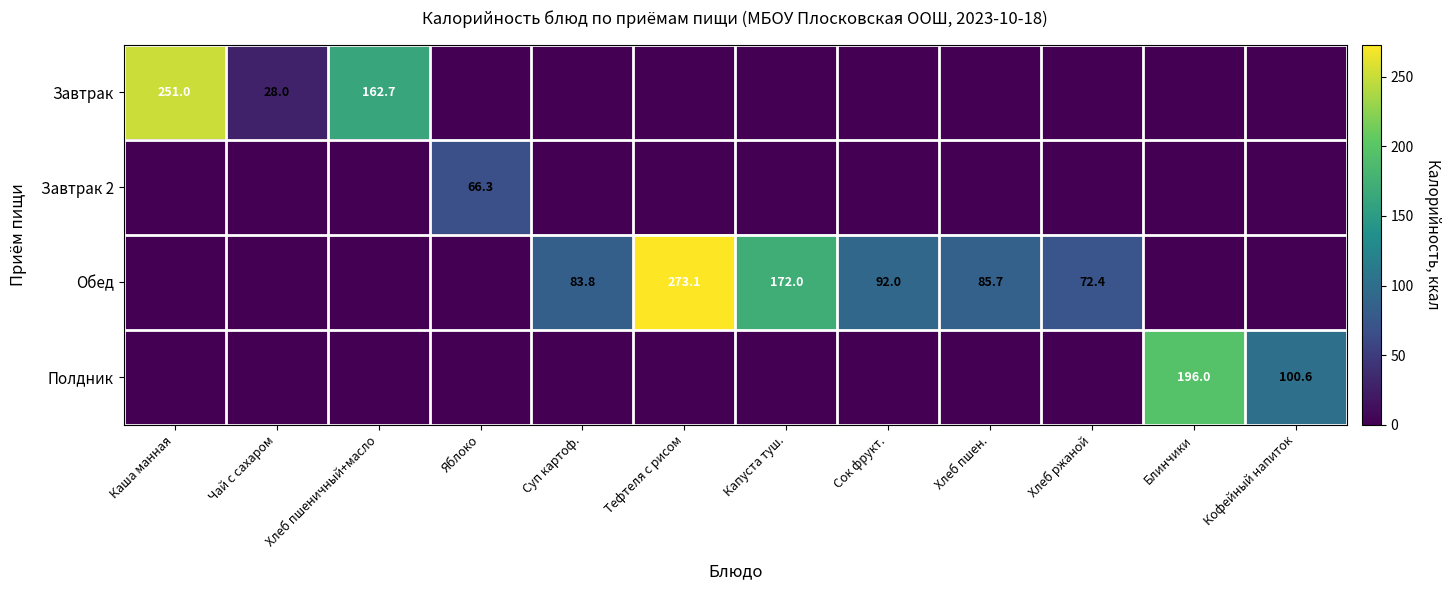

True or false: Обед has a value of 72.4 at Хлеб ржаной.

True